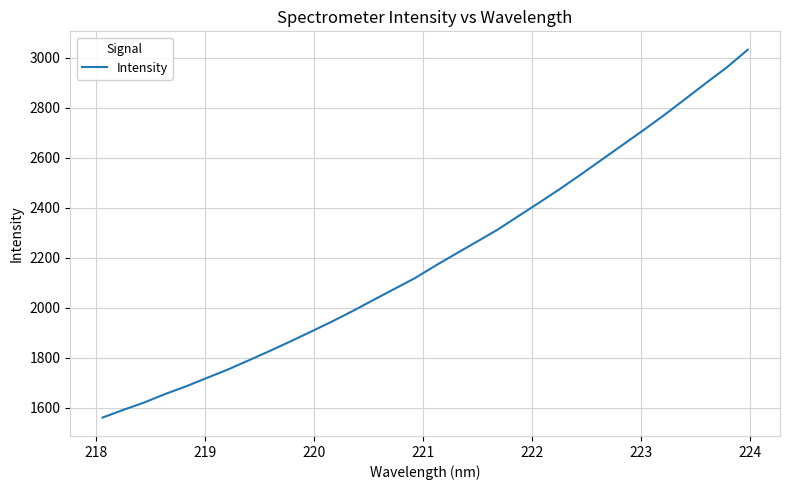

What is the greatest value displayed?

3031.8